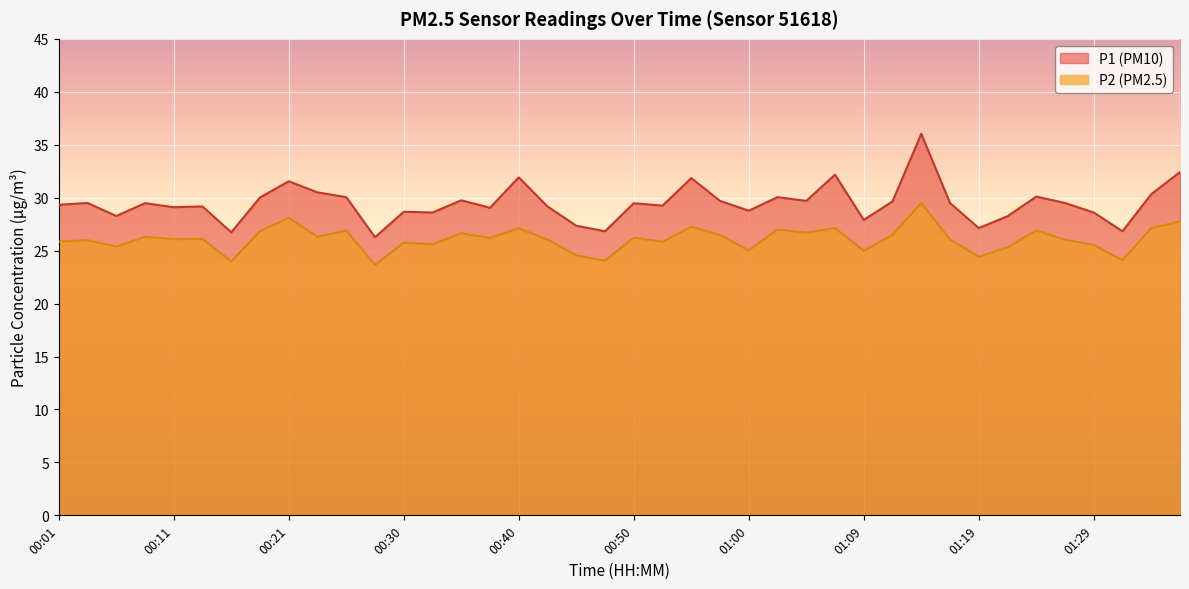

Which series has the largest total across all categories?

P1